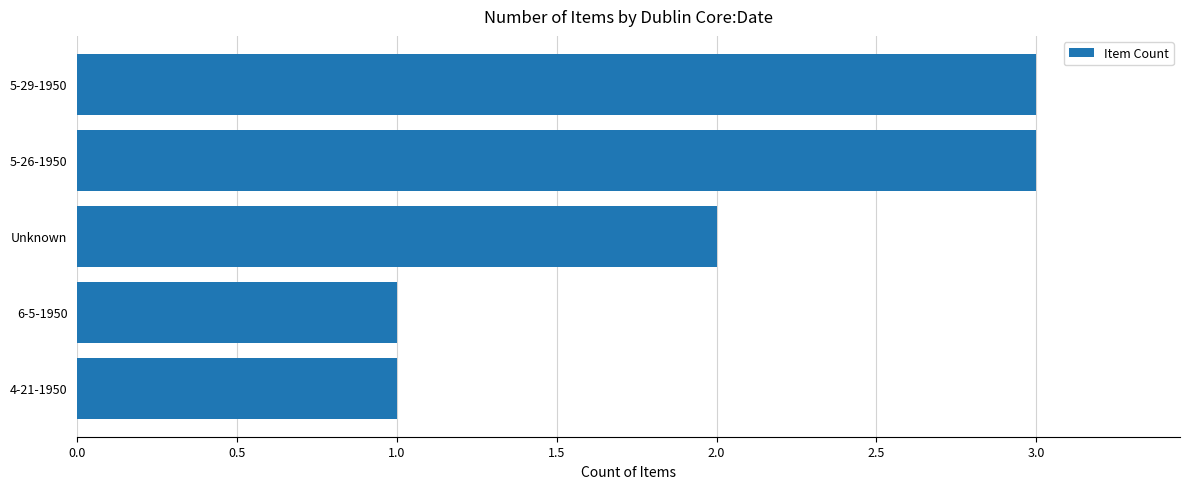

What is the label of the 5th bar from the top?

4-21-1950